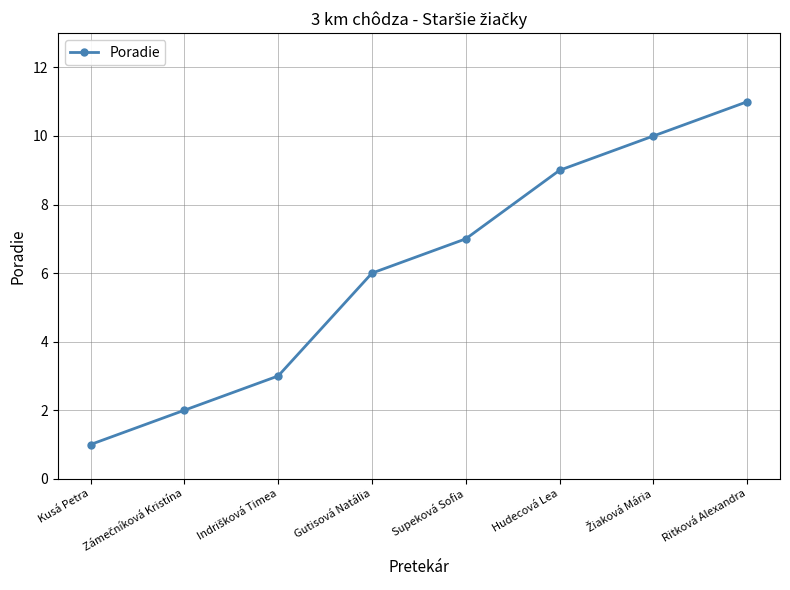

How many lines are shown in the chart?

1